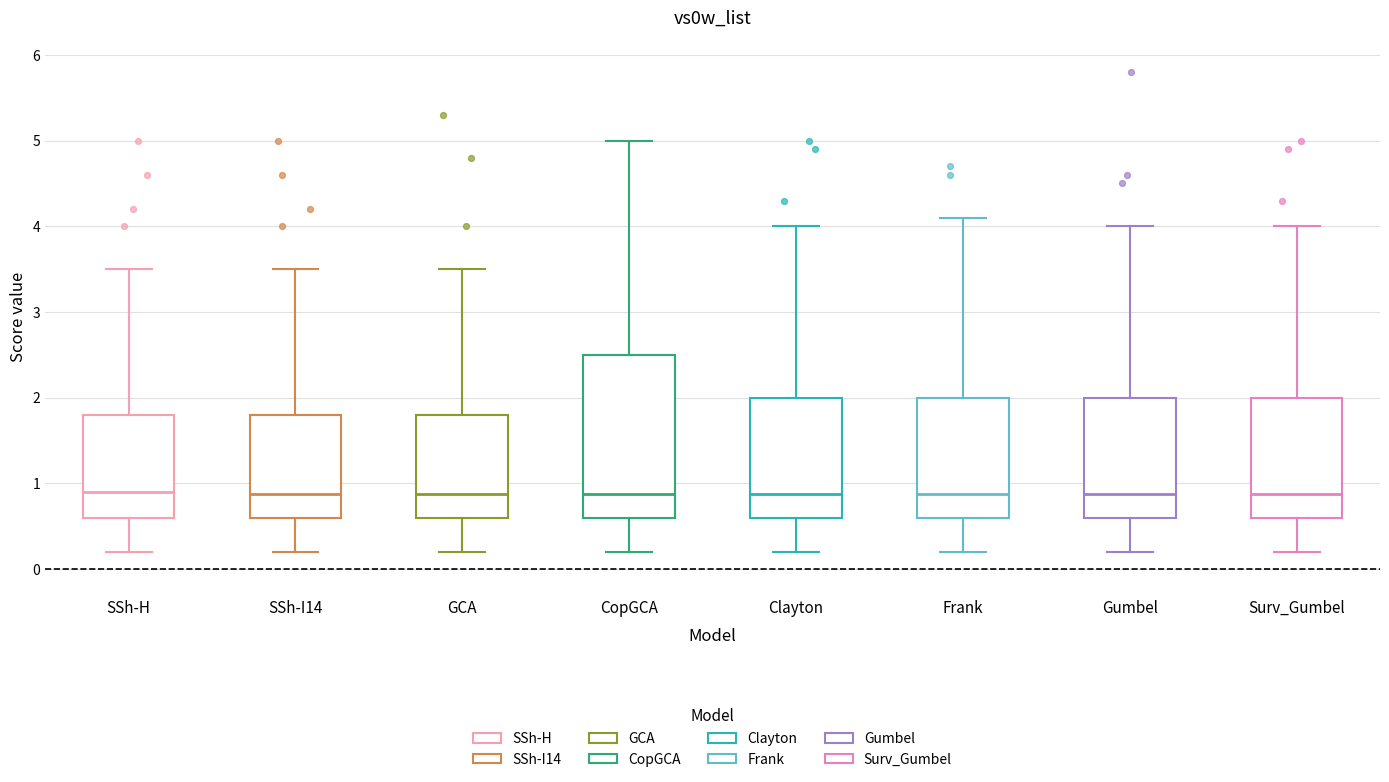

Reading left to right, read every box against the y-axis: the position of its median line, the range the box covers, and the ends of its whiskers. The values are not printed on the chart, so give them approximately, as read against the axis.

SSh-H: median 0.9, box 0.6 to 1.8, whiskers 0.2 to 3.5
SSh-I14: median 0.9, box 0.6 to 1.8, whiskers 0.2 to 3.5
GCA: median 0.9, box 0.6 to 1.8, whiskers 0.2 to 3.5
CopGCA: median 0.9, box 0.6 to 2.5, whiskers 0.2 to 5.0
Clayton: median 0.9, box 0.6 to 2.0, whiskers 0.2 to 4.0
Frank: median 0.9, box 0.6 to 2.0, whiskers 0.2 to 4.1
Gumbel: median 0.9, box 0.6 to 2.0, whiskers 0.2 to 4.0
Surv_Gumbel: median 0.9, box 0.6 to 2.0, whiskers 0.2 to 4.0